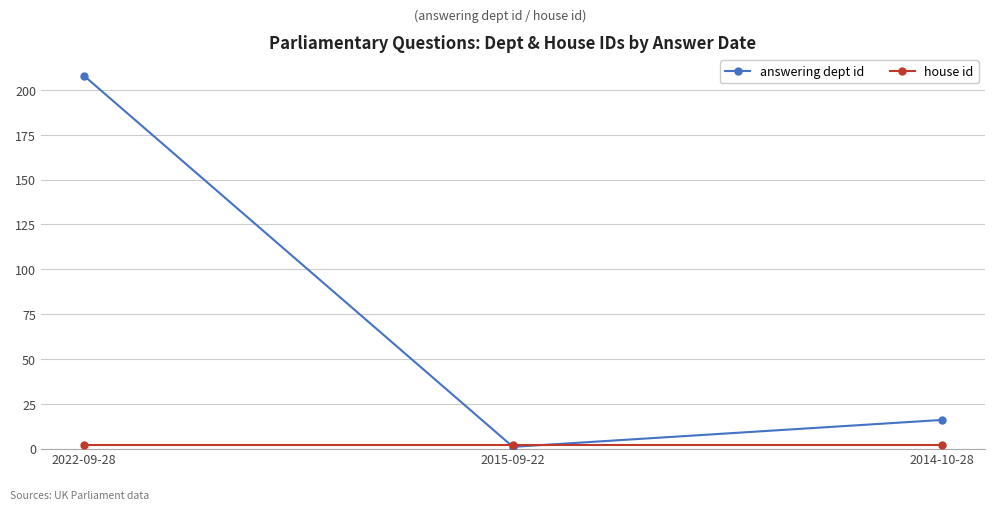

Between 2022-09-28 and 2014-10-28, which series saw the biggest shift?

answering dept id